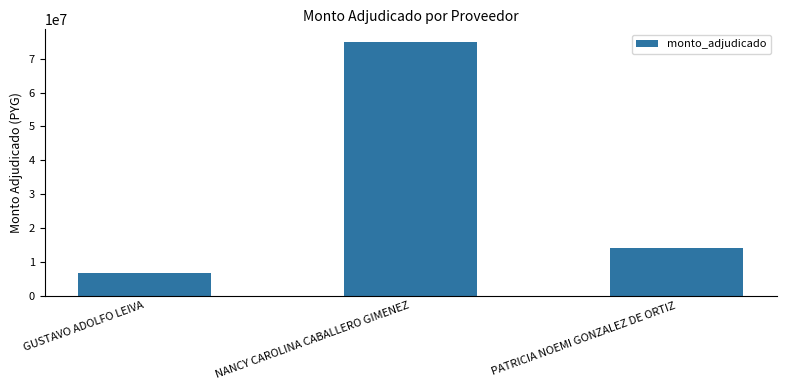

Reading right to left, extract all data points from this chart.

PATRICIA NOEMI GONZALEZ DE ORTIZ=13920100	NANCY CAROLINA CABALLERO GIMENEZ=74950000	GUSTAVO ADOLFO LEIVA=6669420